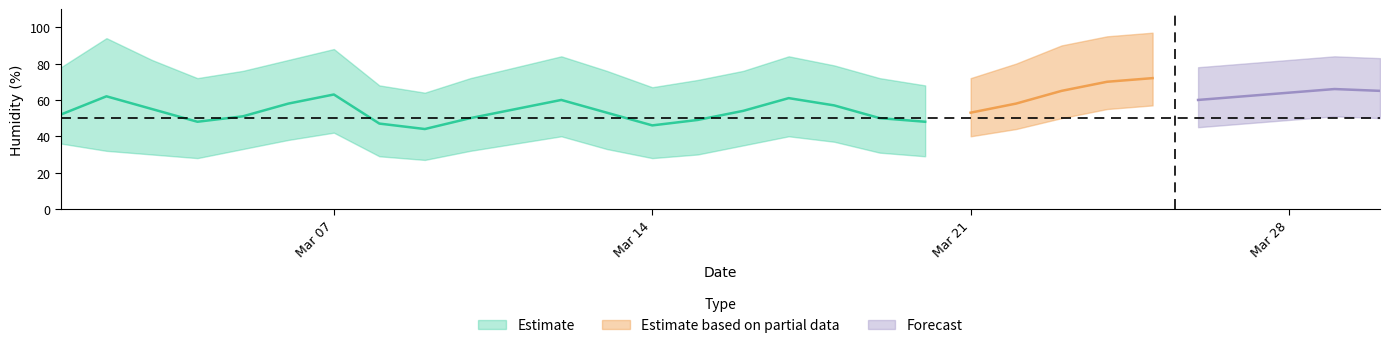

What is the value of the daily_mean point at the 6th from the left?

58